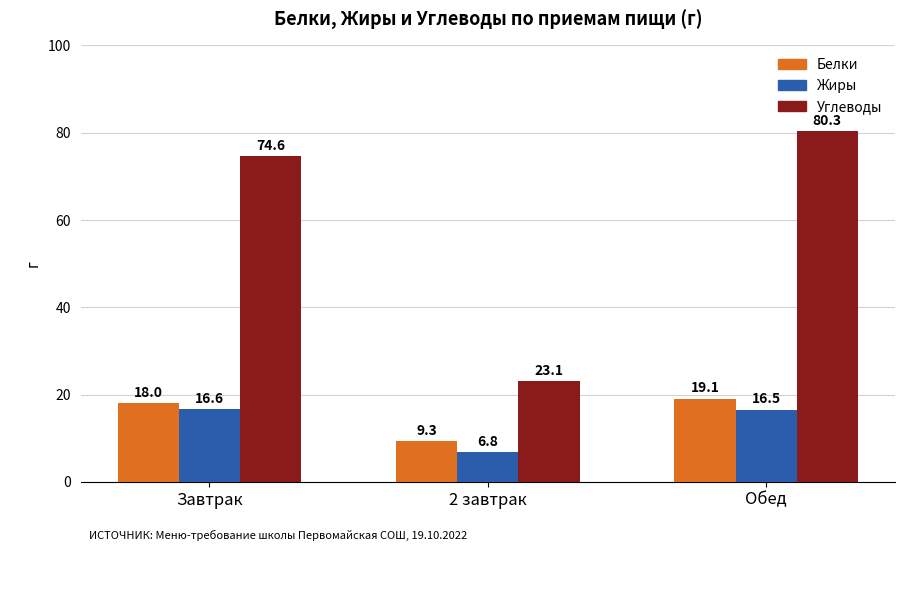

What is the average value of the Углеводы series?

59.3